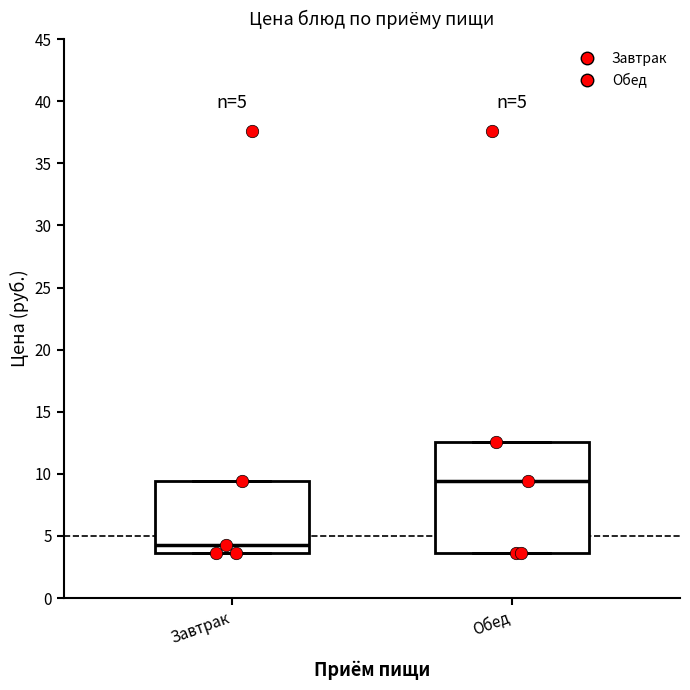

Which box's median line is the lowest?

Завтрак